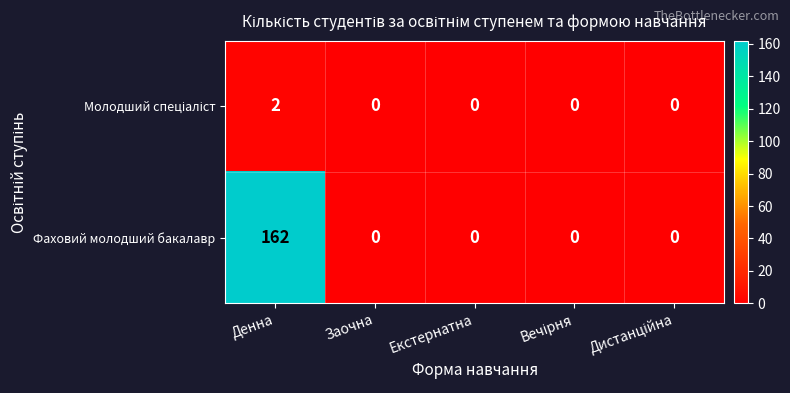

True or false: Фаховий молодший бакалавр has a value of 66 at Заочна.

False